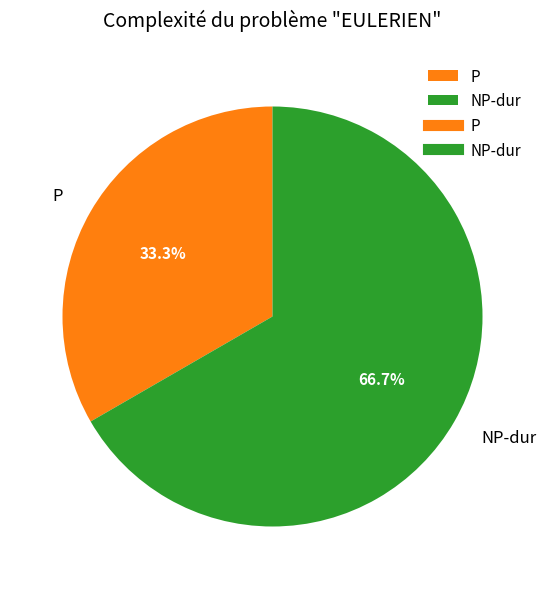

Which has a higher value, P or NP-dur?

NP-dur